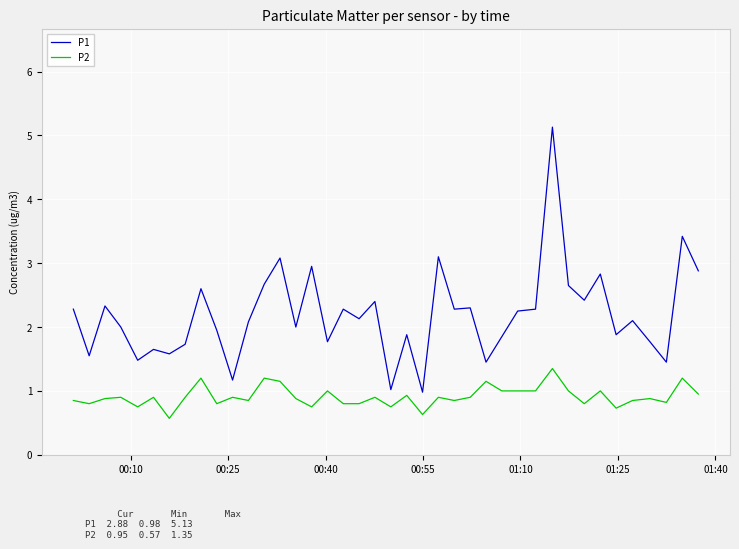

Which series has the largest range (max minus min)?

P1